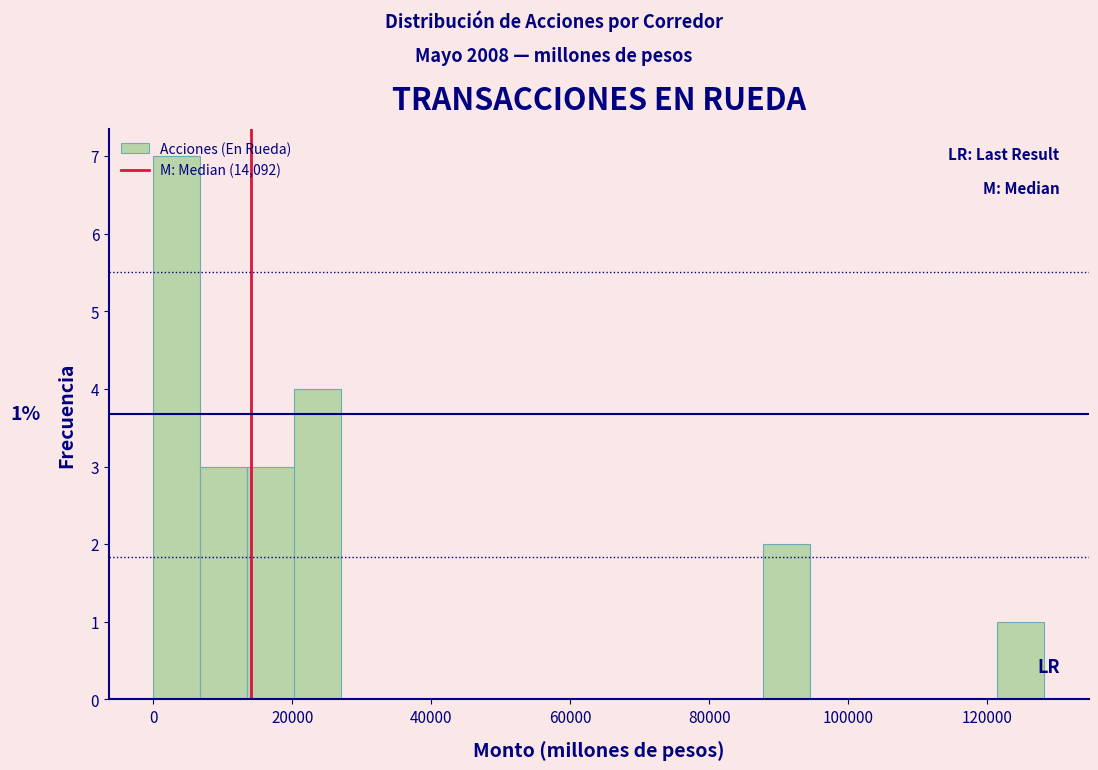

Around what value on the x-axis is the tallest bar? Give the approximate position of its centre, as read against the axis.

4000